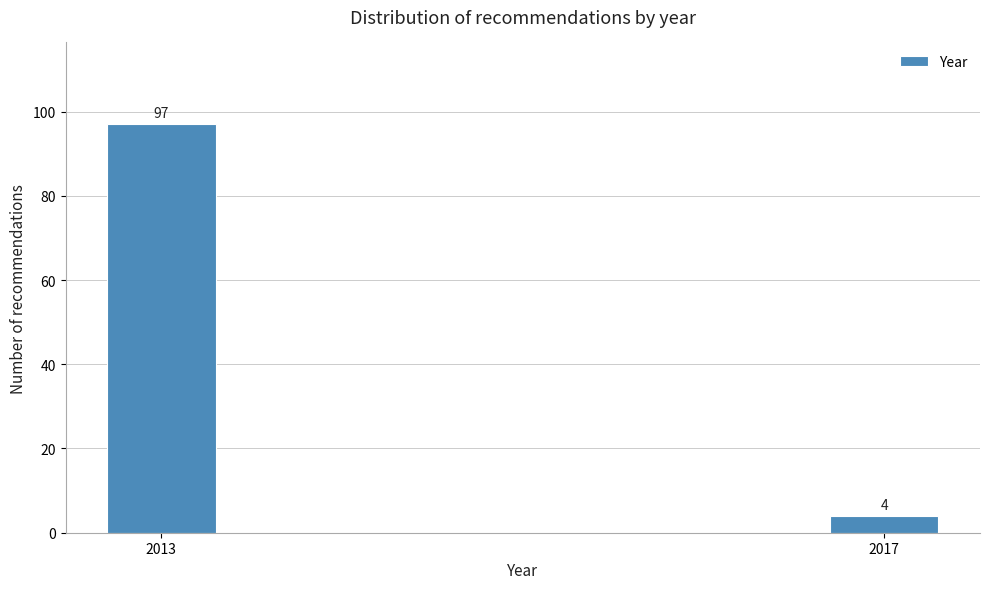

Reading left to right, extract all data points from this chart.

97	4